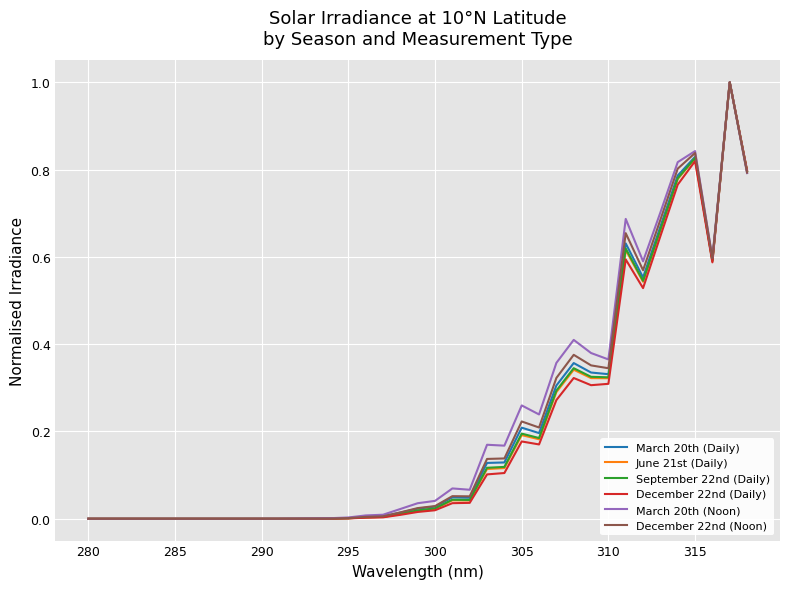

What is the maximum value shown in the chart?

1.0